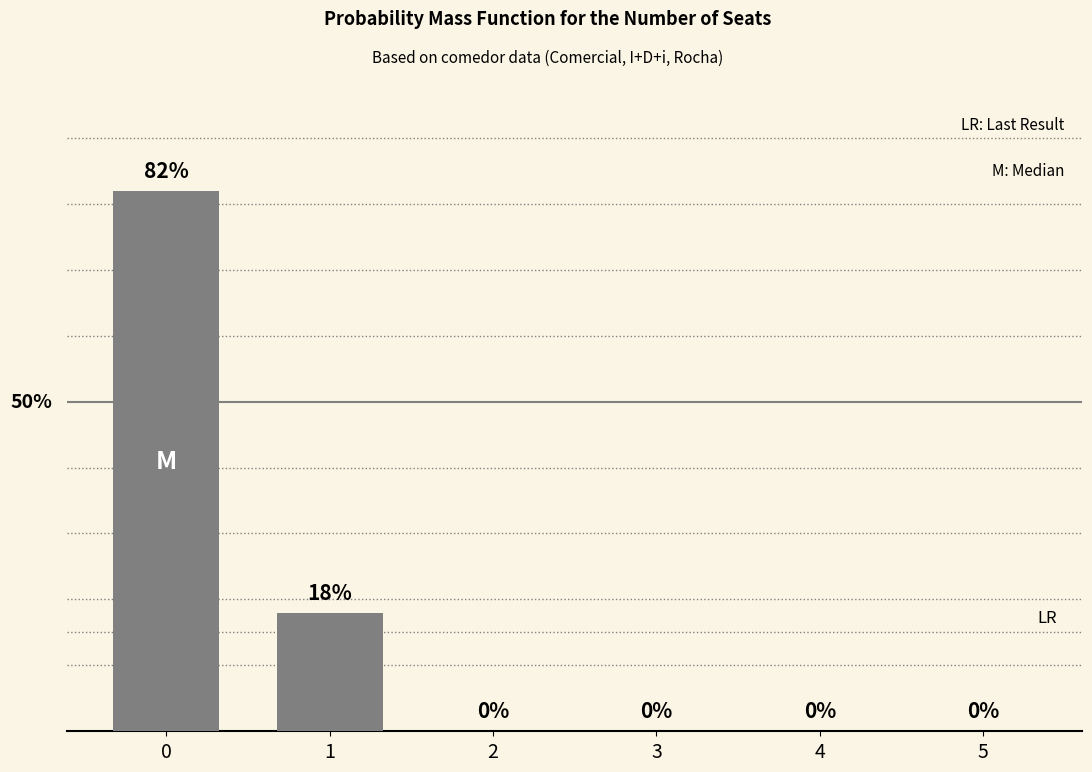

List the labels in order of value, largest first.

0, 1, 2, 3, 4, 5